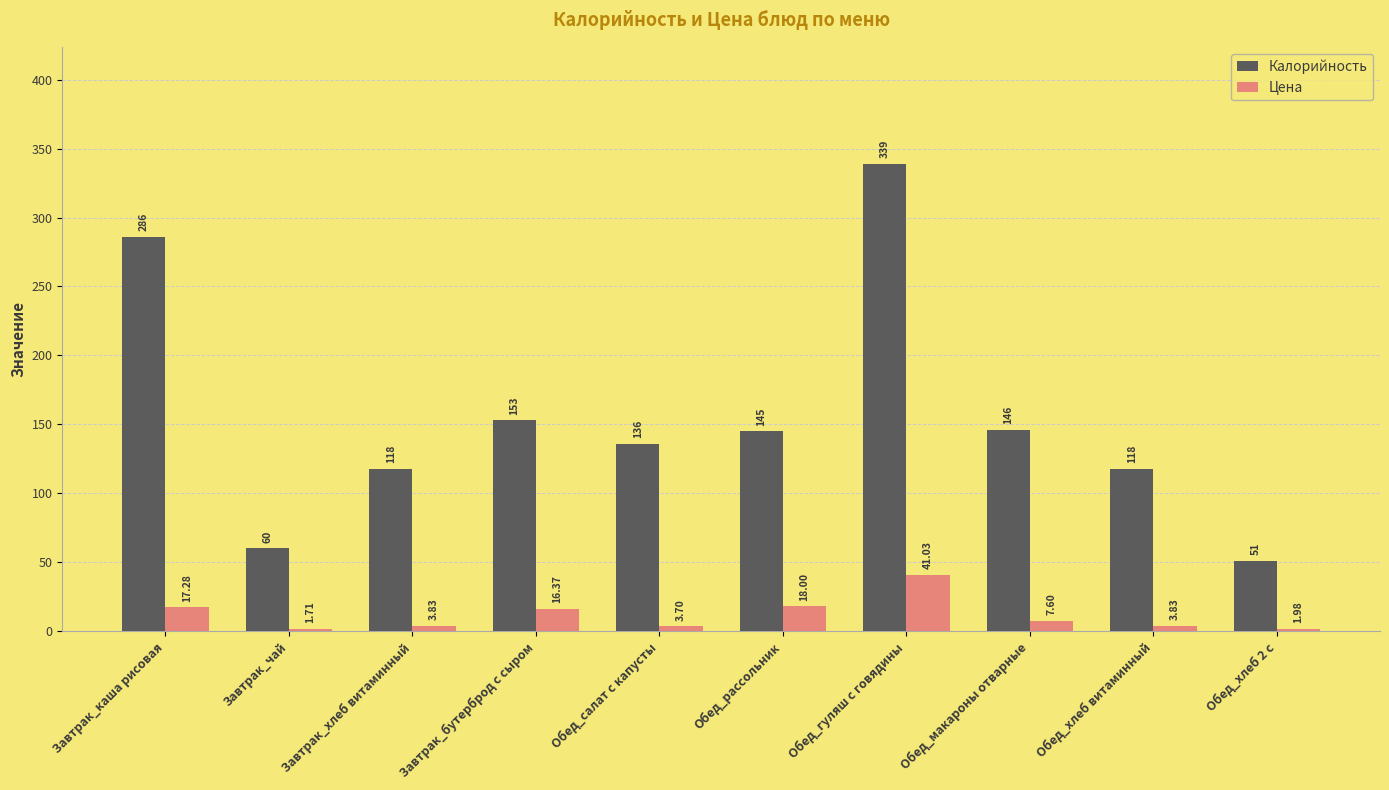

Which series has the largest total across all categories?

Калорийность